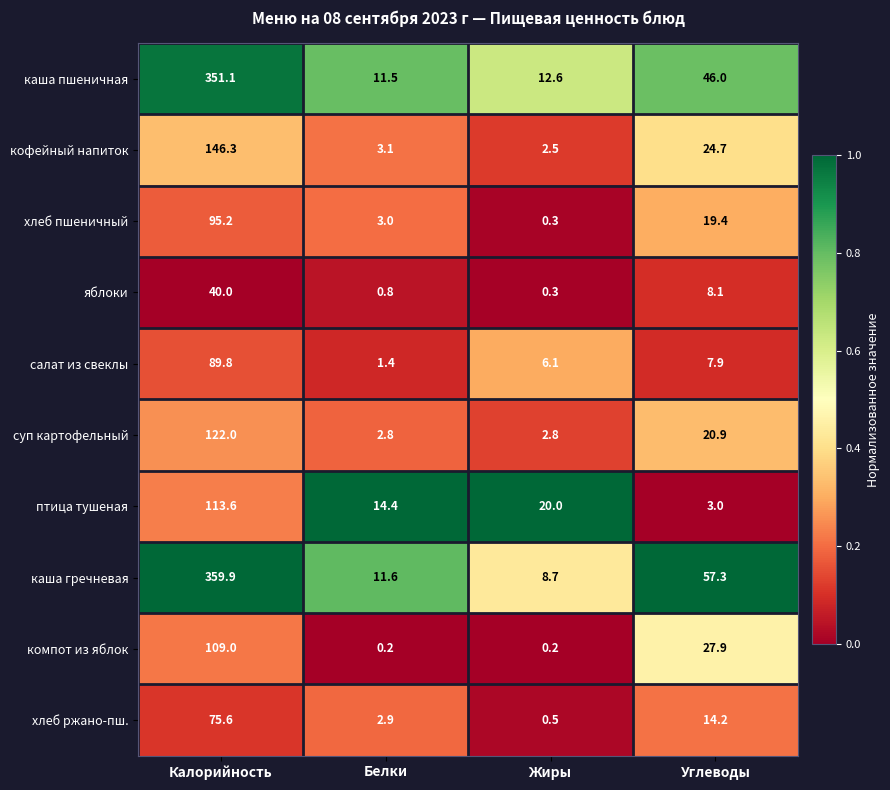

At which label does хлеб пшеничный reach its peak?

Калорийность